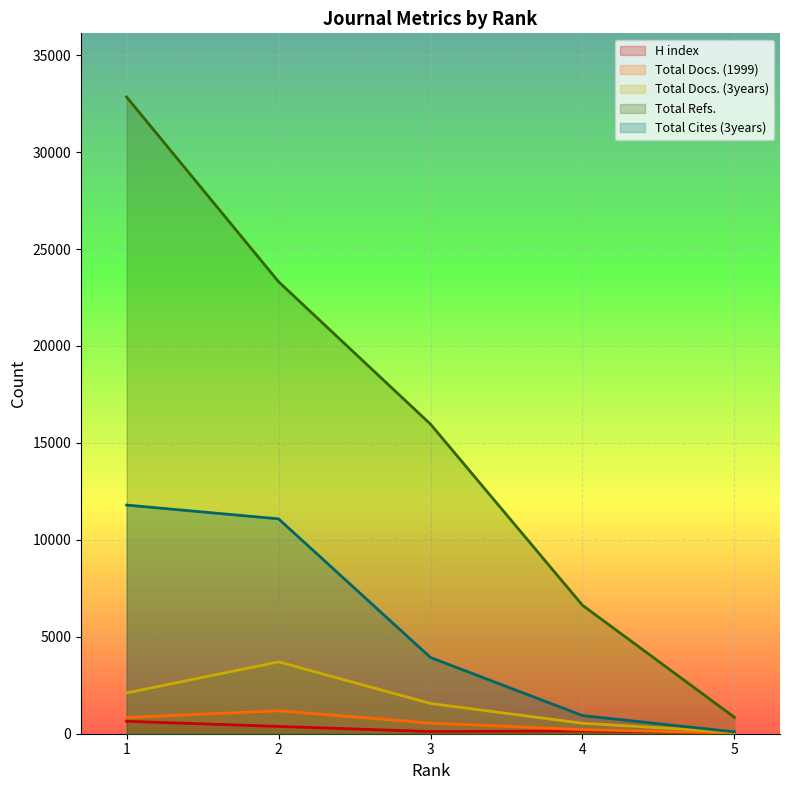

What is the value of the Total Docs. (1999) point at the 5th from the left?

31